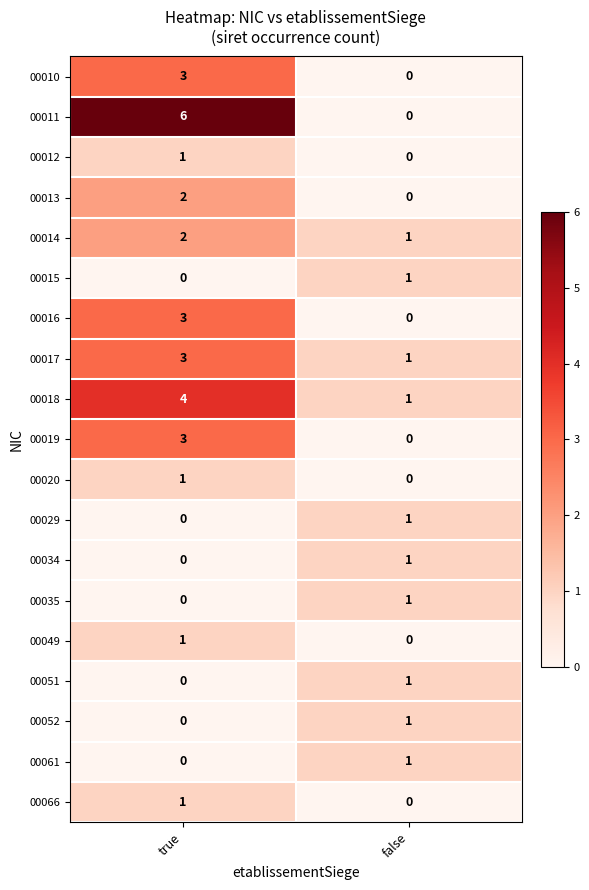

What is the sum of the 00014 values at true and false?

3